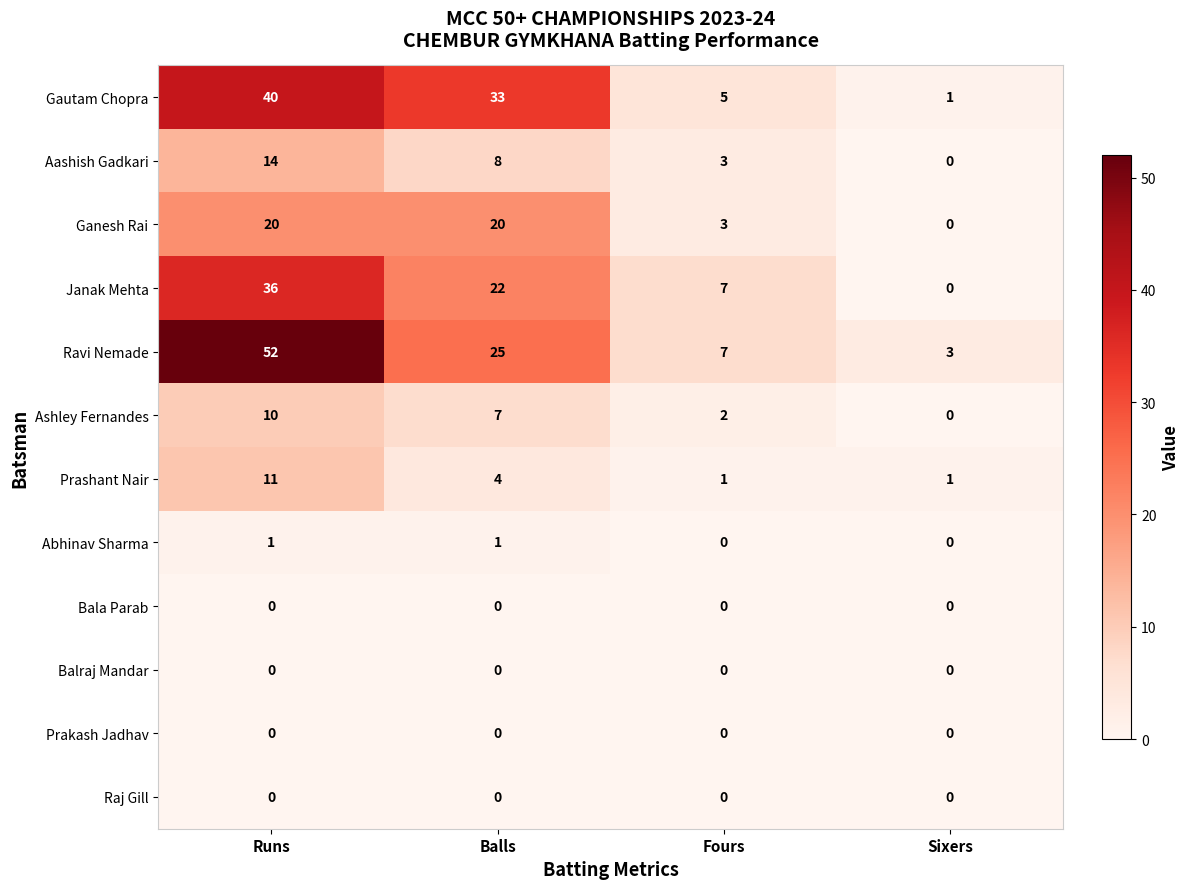

What is the maximum value for Prashant Nair?

11